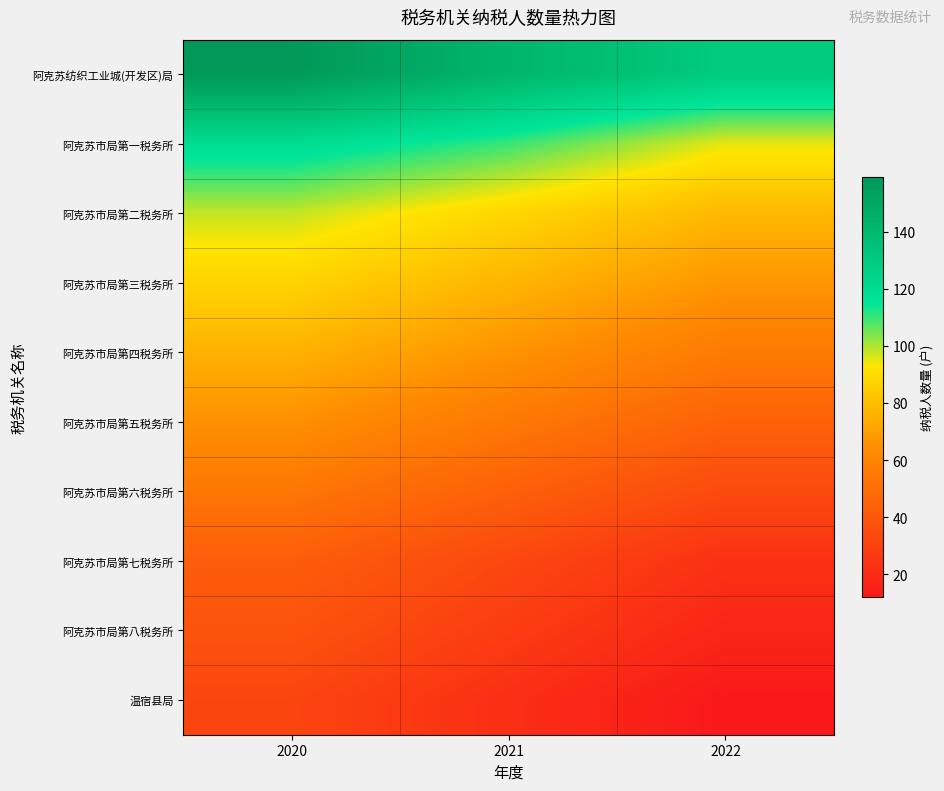

Reading left to right, list all the values displayed in this chart.

阿克苏纺织工业城(开发区)局: 2020=159	2021=142	2022=130
阿克苏市局第一税务所: 2020=120	2021=110	2022=95
阿克苏市局第二税务所: 2020=98	2021=88	2022=78
阿克苏市局第三税务所: 2020=87	2021=77	2022=67
阿克苏市局第四税务所: 2020=76	2021=66	2022=56
阿克苏市局第五税务所: 2020=65	2021=55	2022=45
阿克苏市局第六税务所: 2020=54	2021=44	2022=34
阿克苏市局第七税务所: 2020=43	2021=33	2022=23
阿克苏市局第八税务所: 2020=38	2021=28	2022=18
温宿县局: 2020=32	2021=22	2022=12